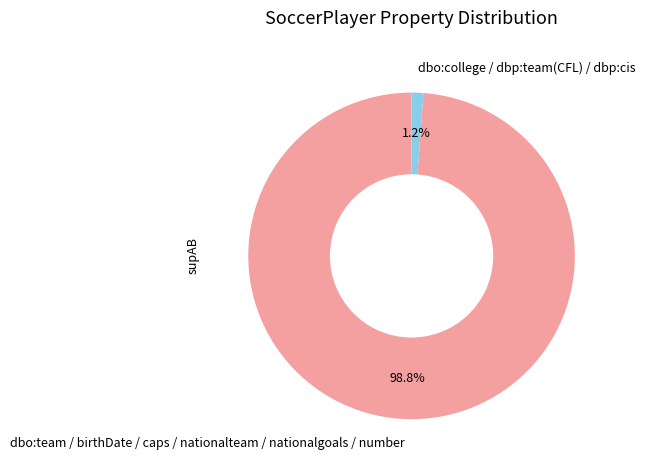

Rank the categories by value from lowest to highest.

dbo:college / dbp:team(CFL) / dbp:cis, dbo:team / birthDate / caps / nationalteam / nationalgoals / number